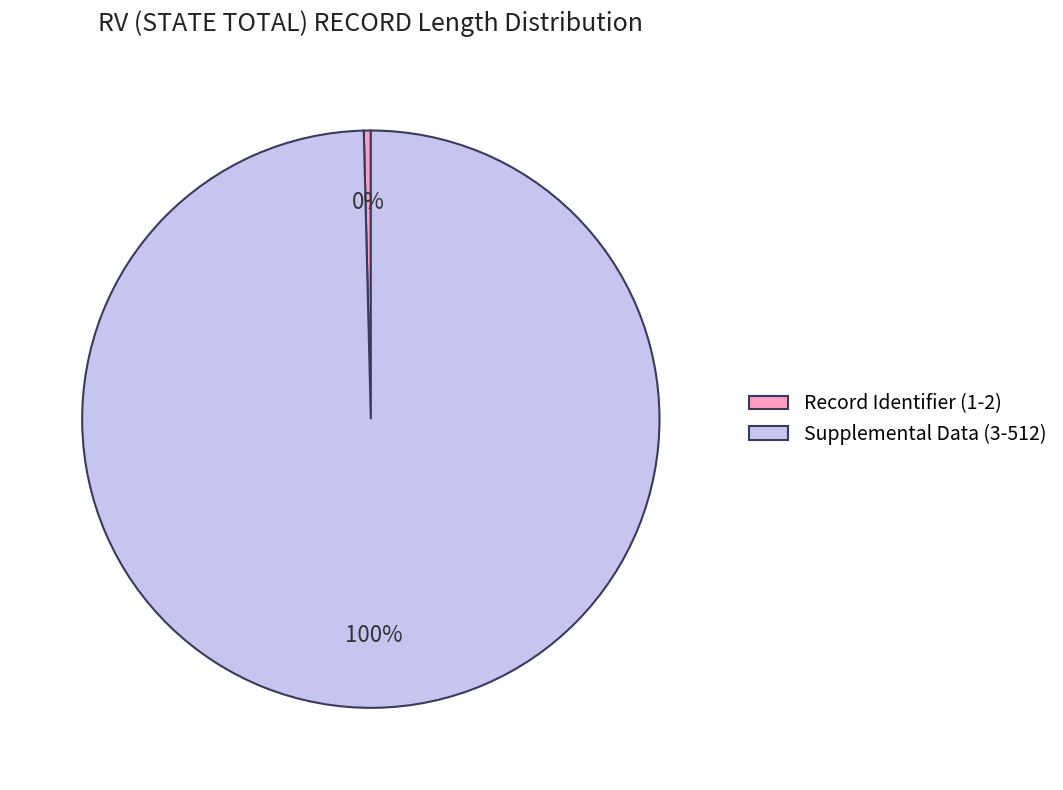

Is it true that Supplemental Data (3-512) is 100% of the pie?

True